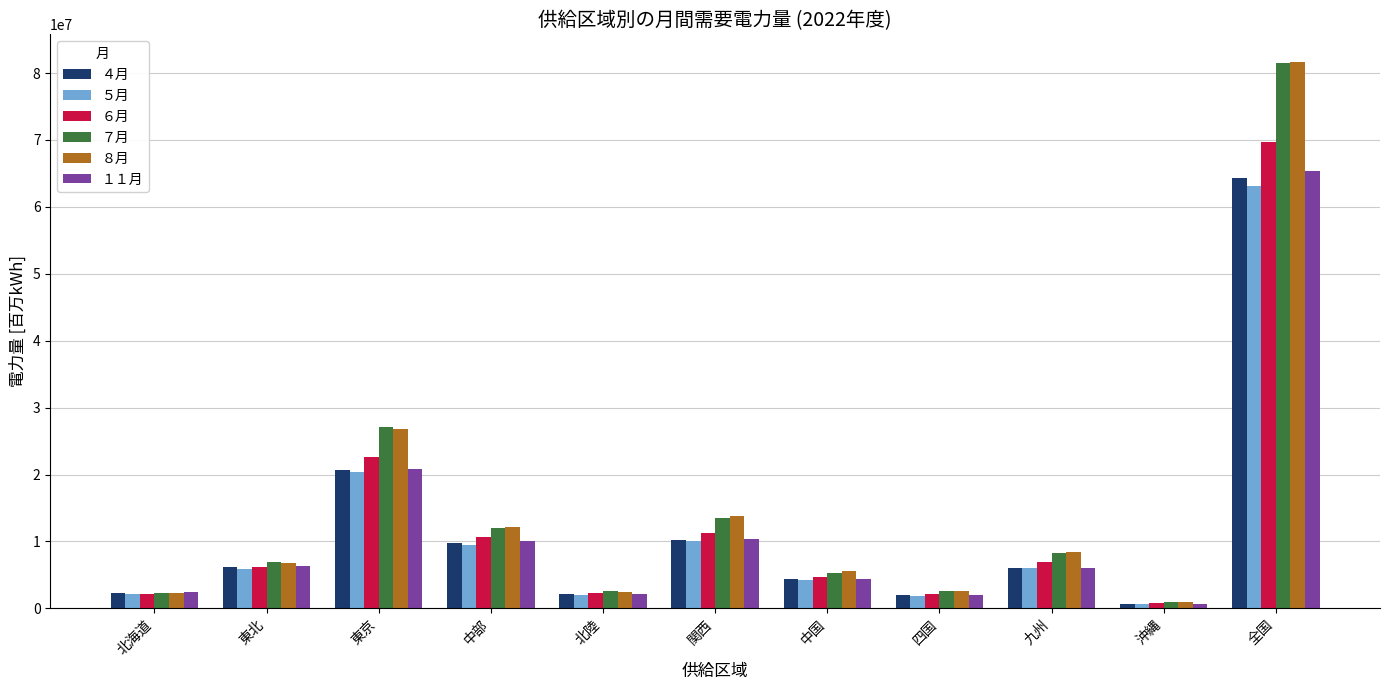

Is it true that ７月 equals 15261547 at 東京?

False